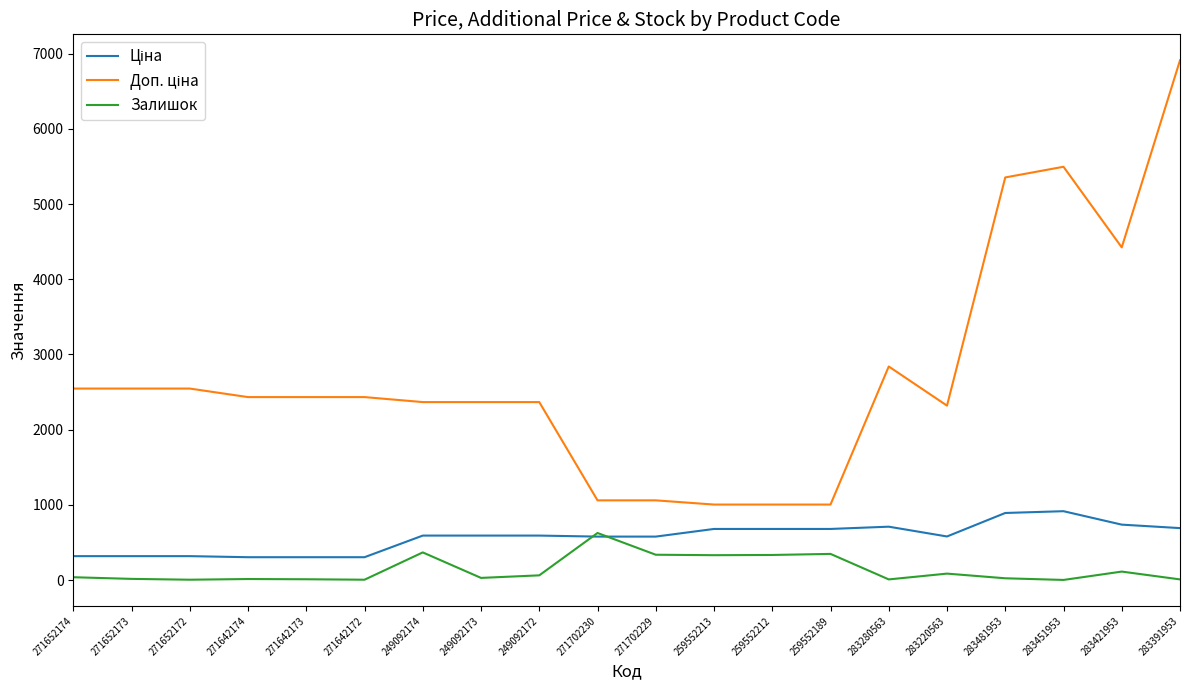

At which category is the sum across all series the highest?

283391953